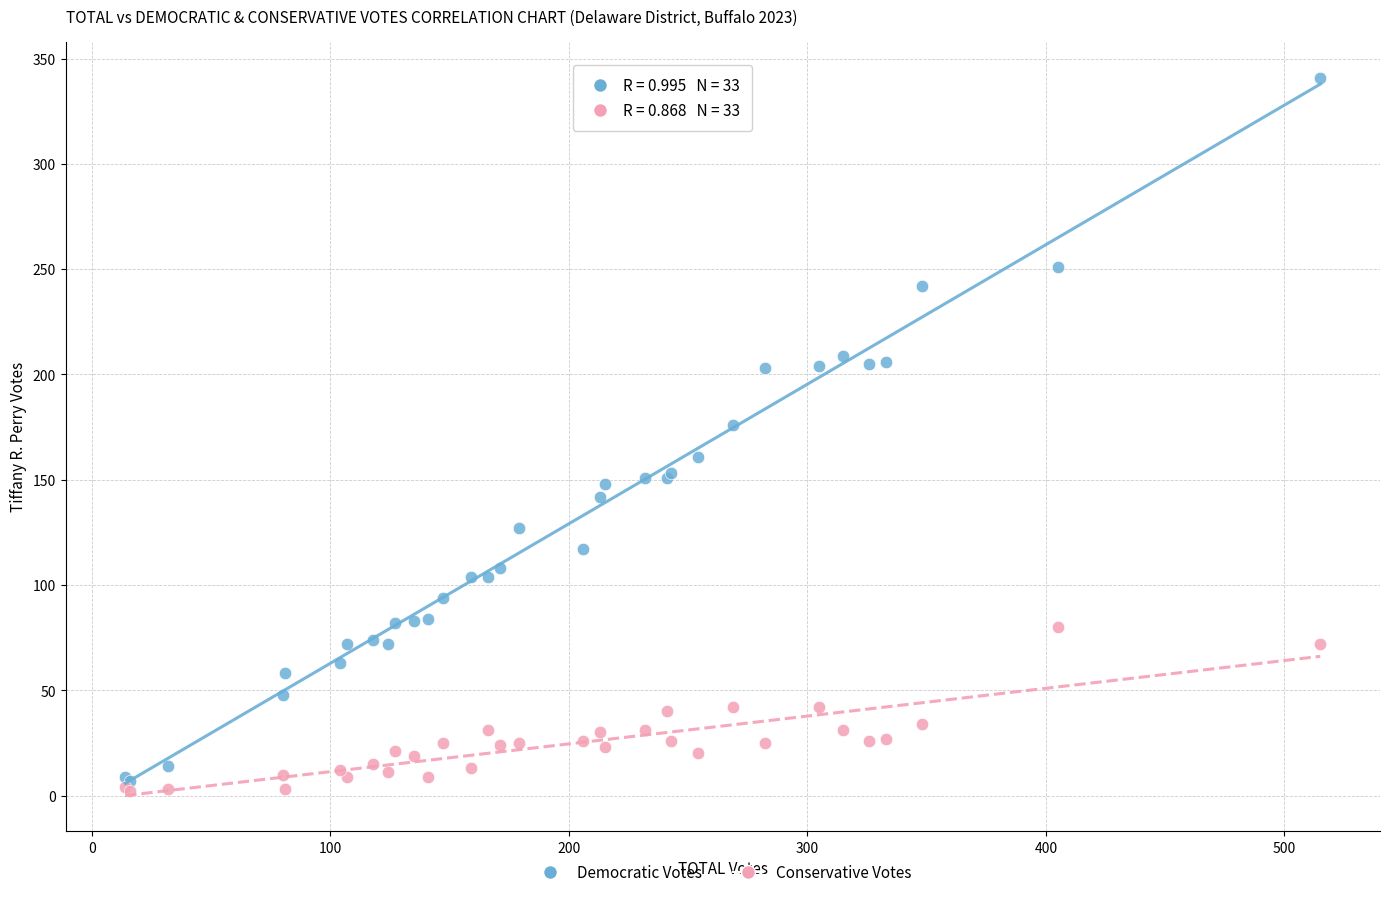

Which series contains the highest Y value?

Democratic Votes